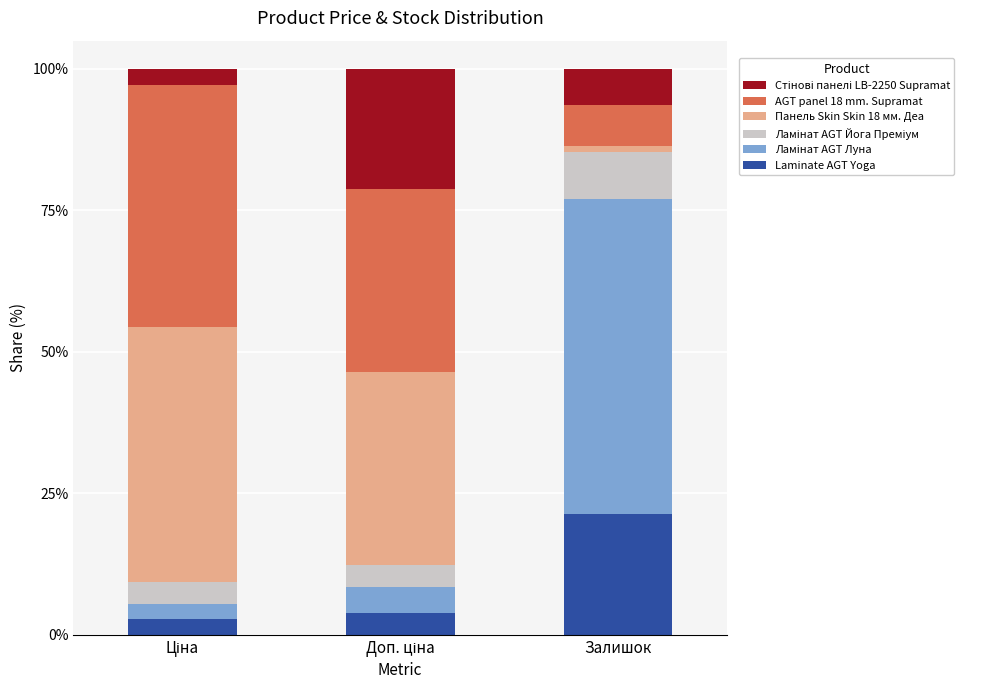

What is the sum of all Laminate AGT Yoga values?

28.1